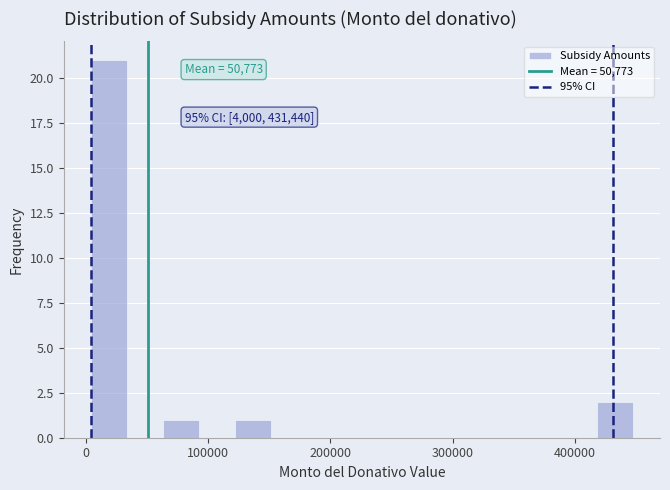

Read against the x-axis, roughly where is the centre of the tallest bar?

20000